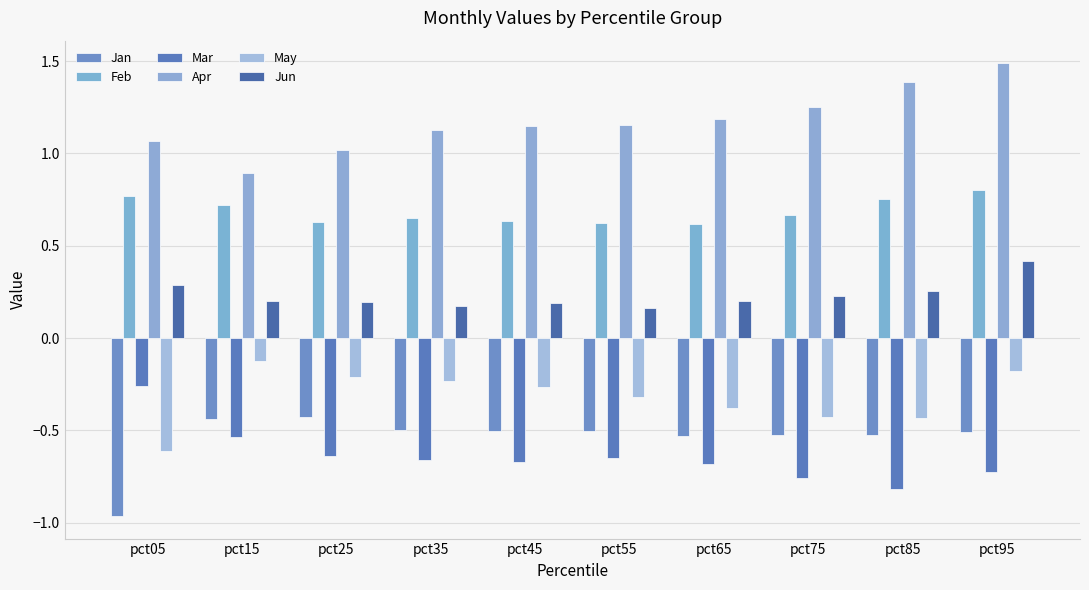

Read the Apr value at pct25.

1.0